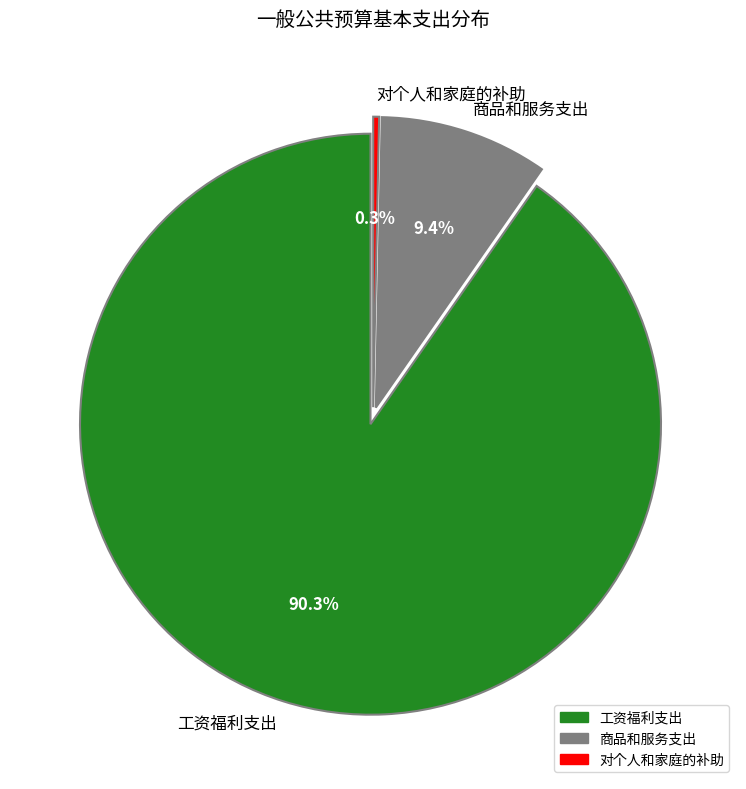

Do 工资福利支出 and 对个人和家庭的补助 together represent more than half of the pie?

Yes